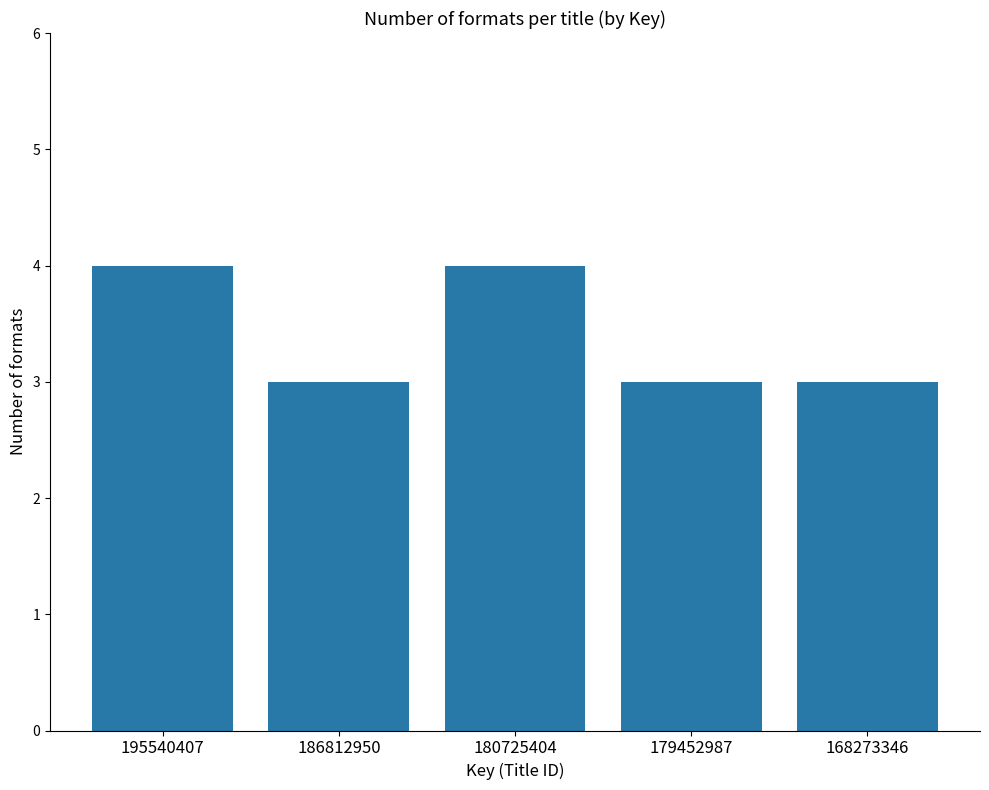

Count the values in the range 3 to 4.

5